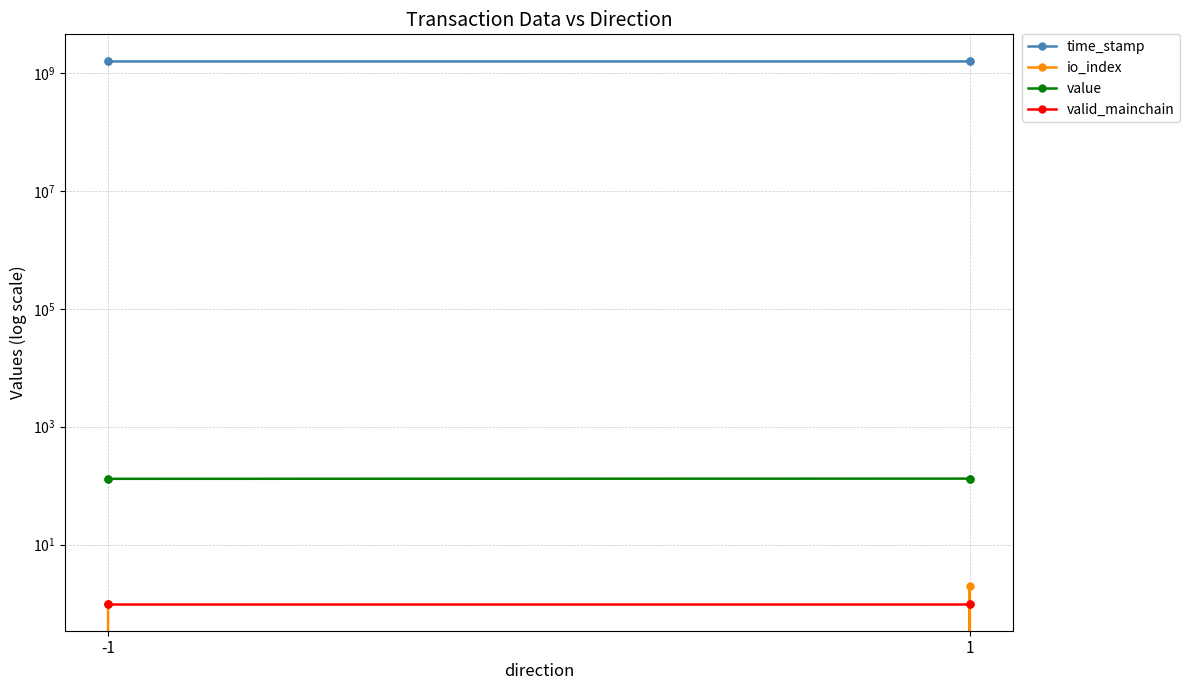

True or false: time_stamp has more than 2 points higher than both neighbors.

False